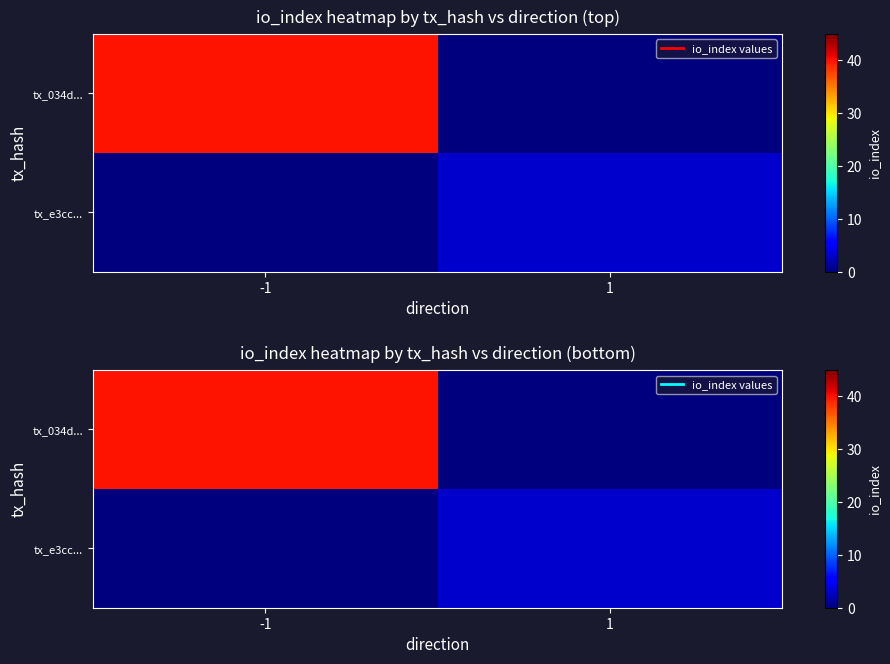

True or false: tx_034d... has a value of 0 at 1.

True